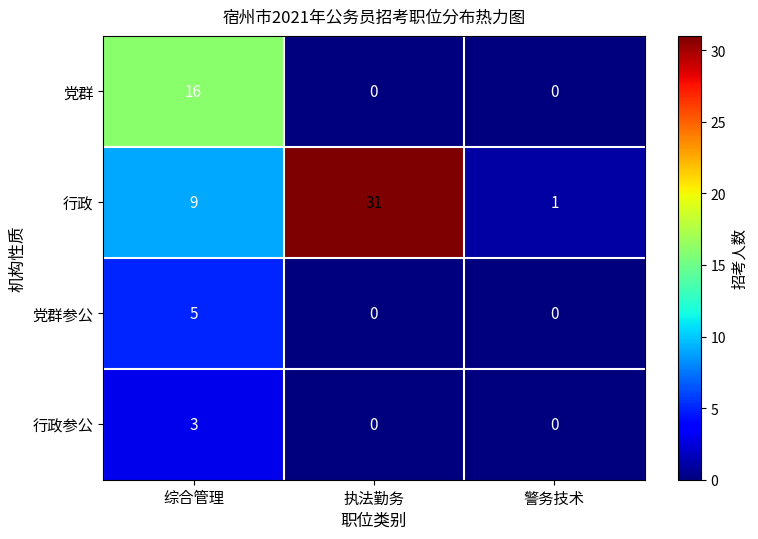

List the series in order of their peak value, lowest first.

行政参公, 党群参公, 党群, 行政